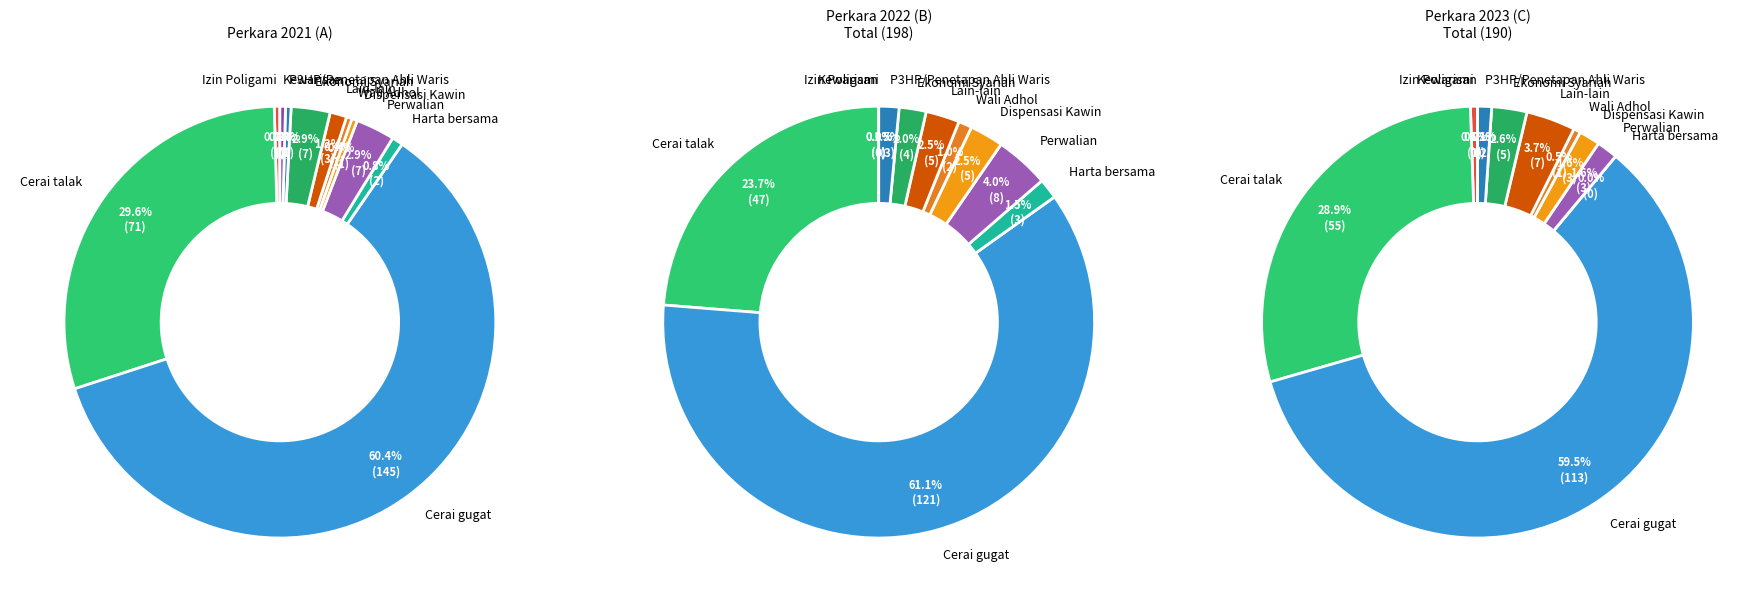

Between Ekonomi Syariah and Cerai talak, which is larger?

Cerai talak